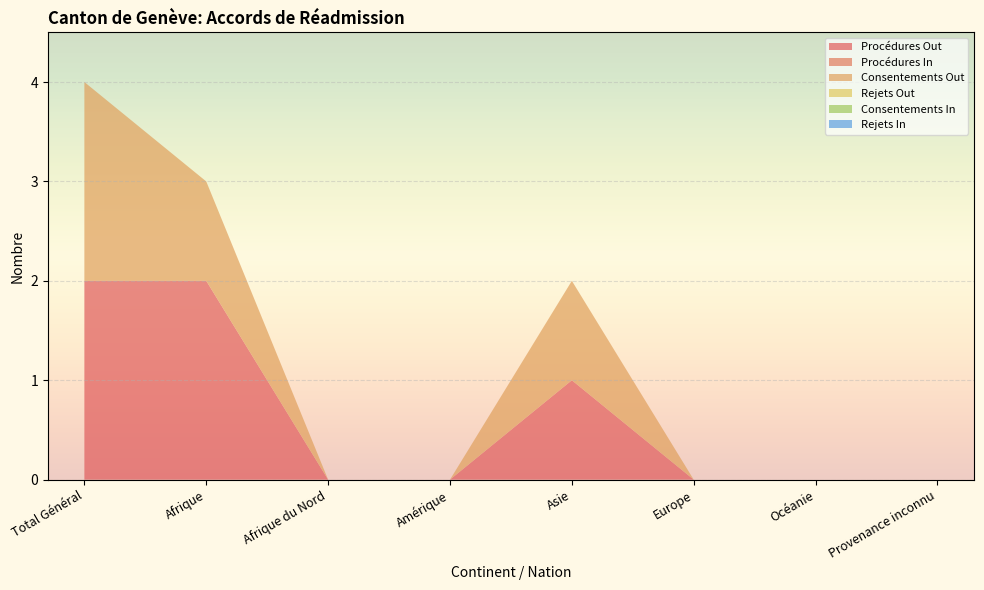

Reading left to right, transcribe all the data shown in this chart.

Procédures Out: 2	2	0	0	1	0	0	0
Procédures In: 0	0	0	0	0	0	0	0
Consentements Out: 2	1	0	0	1	0	0	0
Rejets Out: 0	0	0	0	0	0	0	0
Consentements In: 0	0	0	0	0	0	0	0
Rejets In: 0	0	0	0	0	0	0	0